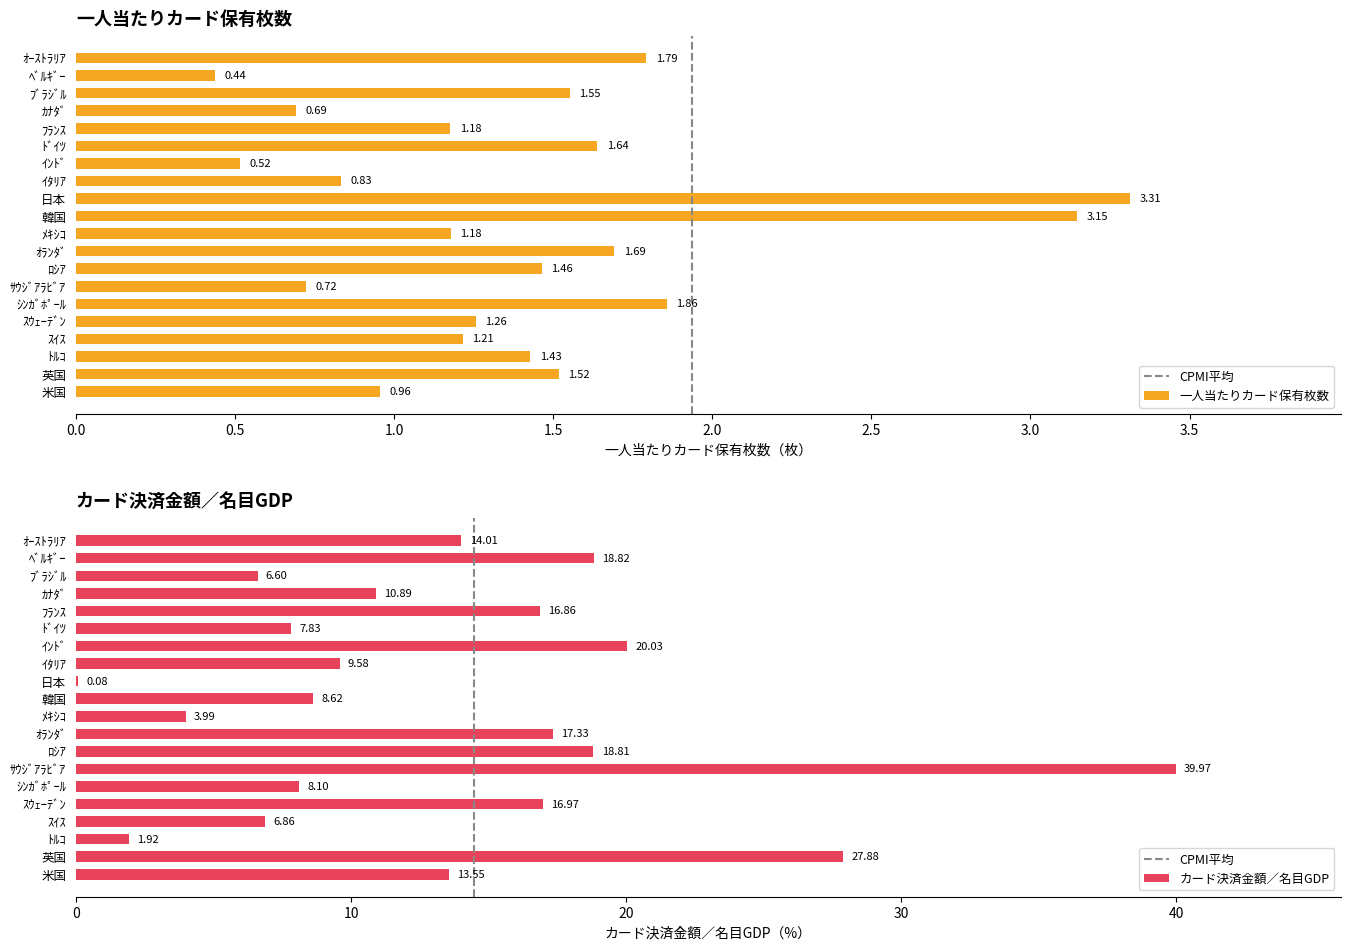

Which label corresponds to the smallest value in the chart?

日本